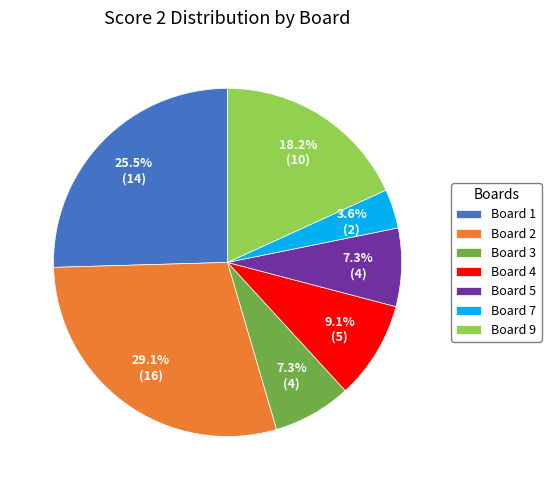

Which slice is the largest?

Board 2